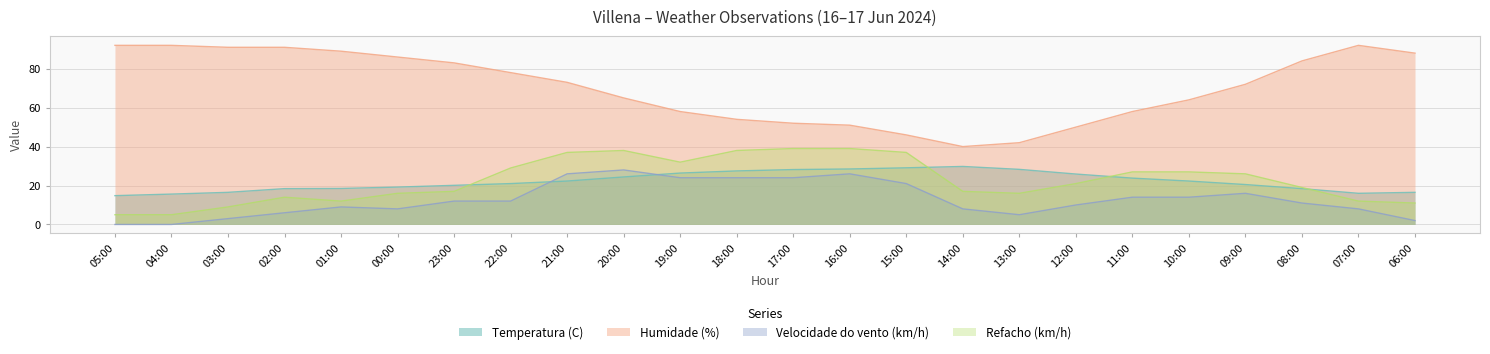

At how many categories does at least one series exceed 50?

20